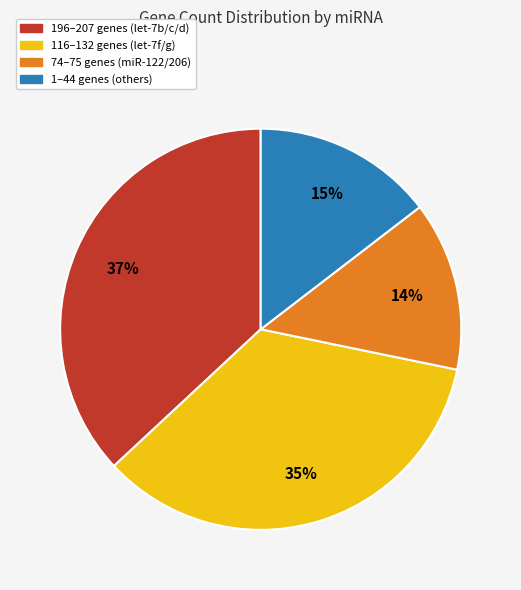

To the nearest percent, what is the average slice percentage?

25%